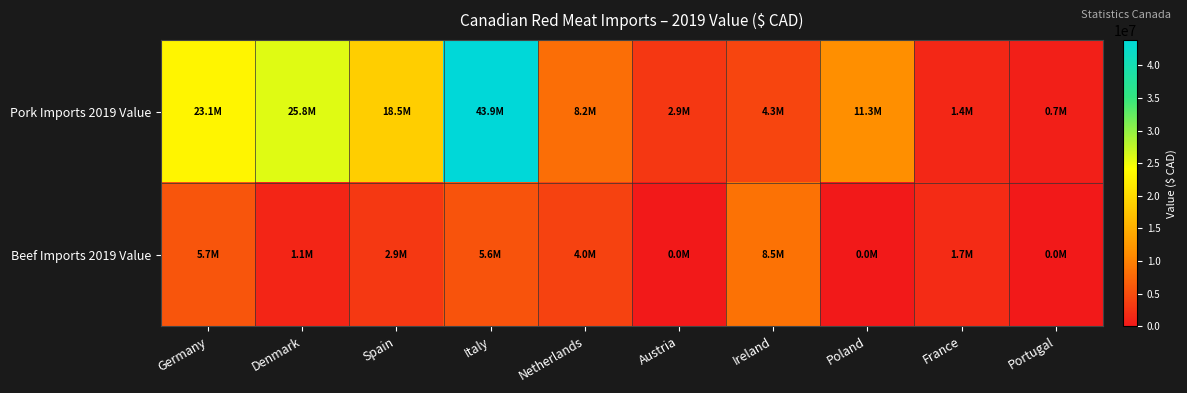

Reading right to left, what are all the values shown in this chart?

Pork Imports 2019 Value: Portugal=665950	France=1399997	Poland=11332148	Ireland=4262251	Austria=2860941	Netherlands=8171541	Italy=43861868	Spain=18542149	Denmark=25787607	Germany=23069641
Beef Imports 2019 Value: Portugal=0	France=1743325	Poland=0	Ireland=8534727	Austria=0	Netherlands=3981523	Italy=5584508	Spain=2944772	Denmark=1141509	Germany=5741703